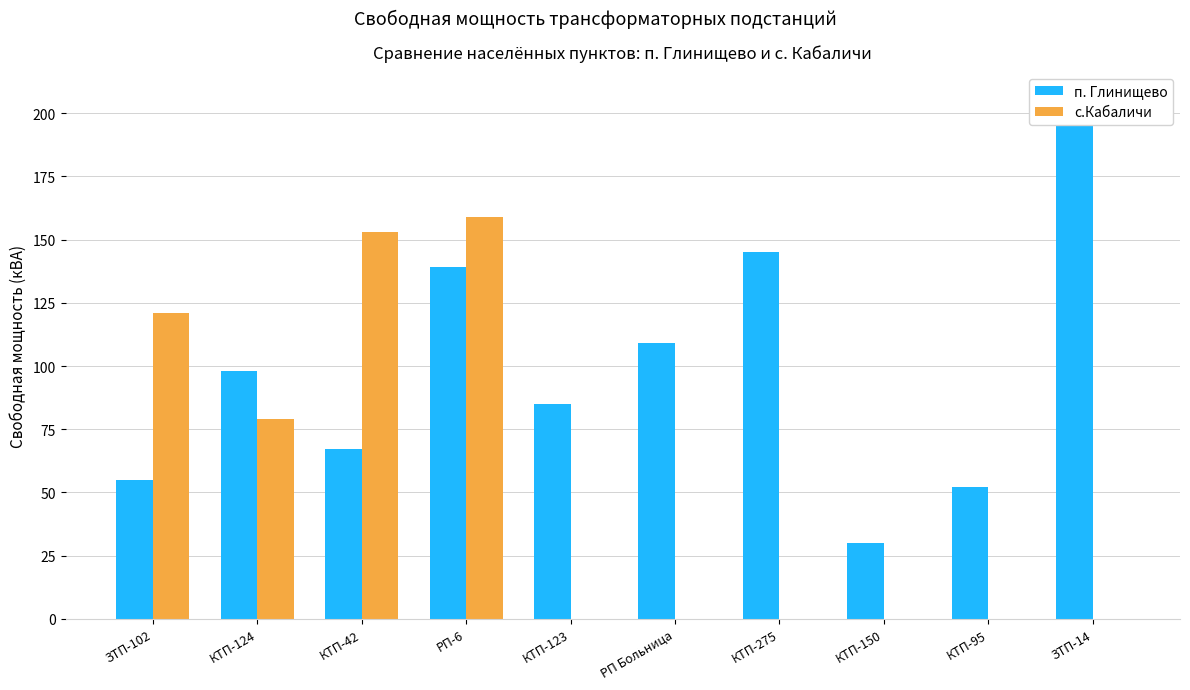

How many bars are there in total?

20